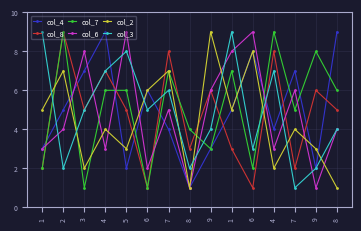

Reading left to right, transcribe all the data shown in this chart.

col_4: 3	5	7	9	2	6	4	1	3	5	8	4	7	2	9
col_8: 2	9	5	7	5	1	8	3	6	3	1	8	2	6	5
col_7: 2	9	1	6	6	1	7	4	3	7	2	9	5	8	6
col_6: 3	4	8	3	9	2	5	1	6	8	9	3	6	1	4
col_2: 5	7	2	4	3	6	7	1	9	5	8	2	4	3	1
col_3: 9	2	5	7	8	5	6	2	4	9	3	7	1	2	4